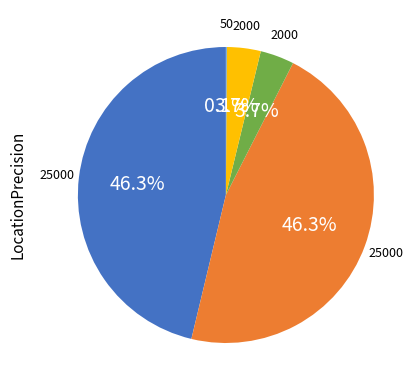

Is there any slice that represents more than half of the pie?

No